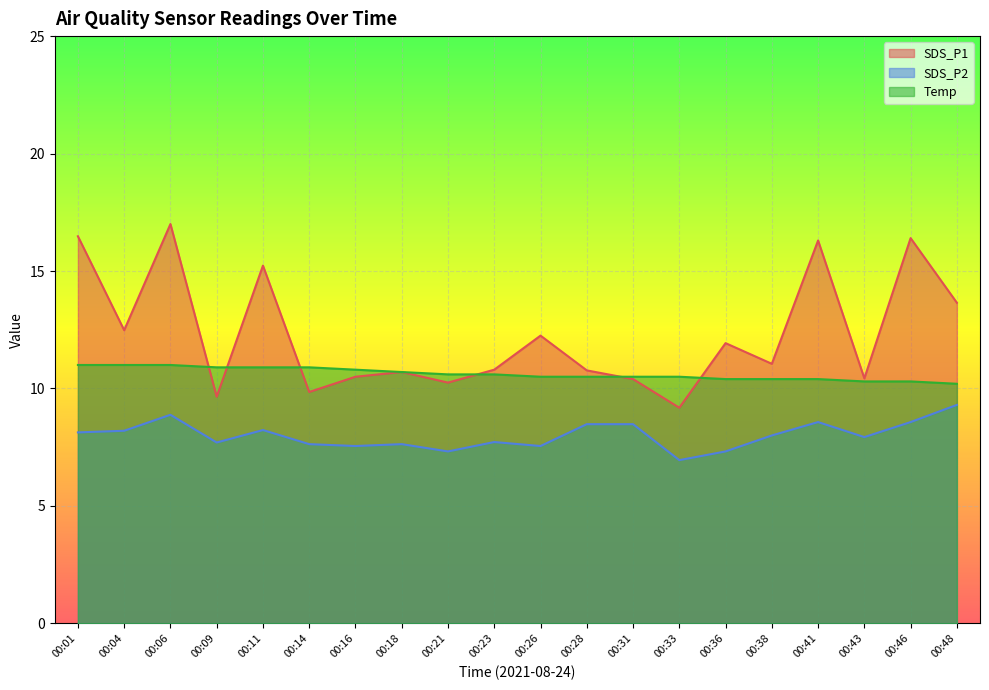

Reading right to left, what are all the values shown in this chart?

SDS_P1: 00:48=13.7	00:46=16.4	00:43=10.4	00:41=16.3	00:38=11.1	00:36=11.9	00:33=9.2	00:31=10.4	00:28=10.8	00:26=12.2	00:23=10.8	00:21=10.2	00:18=10.7	00:16=10.5	00:14=9.8	00:11=15.2	00:09=9.7	00:06=17.0	00:04=12.5	00:01=16.5
SDS_P2: 00:48=9.3	00:46=8.6	00:43=7.9	00:41=8.6	00:38=8.0	00:36=7.3	00:33=7.0	00:31=8.5	00:28=8.5	00:26=7.5	00:23=7.7	00:21=7.3	00:18=7.6	00:16=7.5	00:14=7.6	00:11=8.2	00:09=7.7	00:06=8.9	00:04=8.2	00:01=8.1
Temp: 00:48=10.2	00:46=10.3	00:43=10.3	00:41=10.4	00:38=10.4	00:36=10.4	00:33=10.5	00:31=10.5	00:28=10.5	00:26=10.5	00:23=10.6	00:21=10.6	00:18=10.7	00:16=10.8	00:14=10.9	00:11=10.9	00:09=10.9	00:06=11.0	00:04=11.0	00:01=11.0